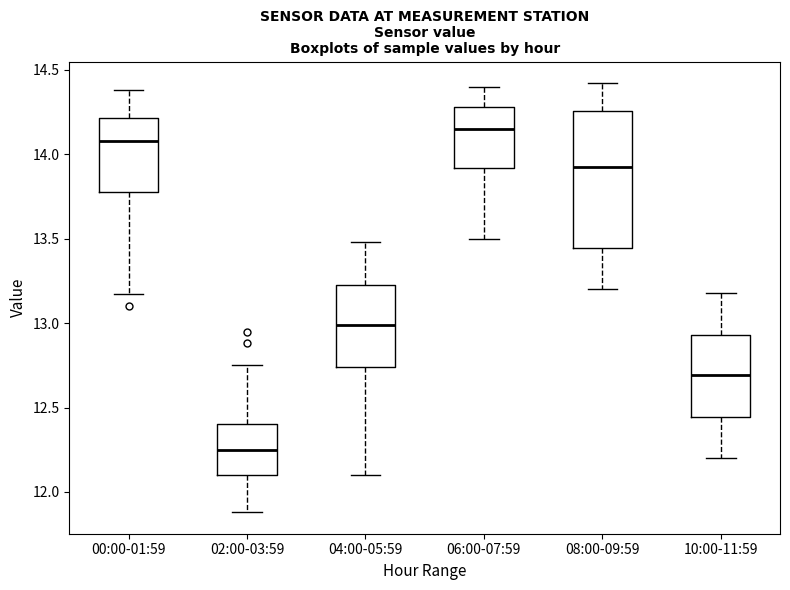

Which box's median line is the lowest?

02:00-03:59